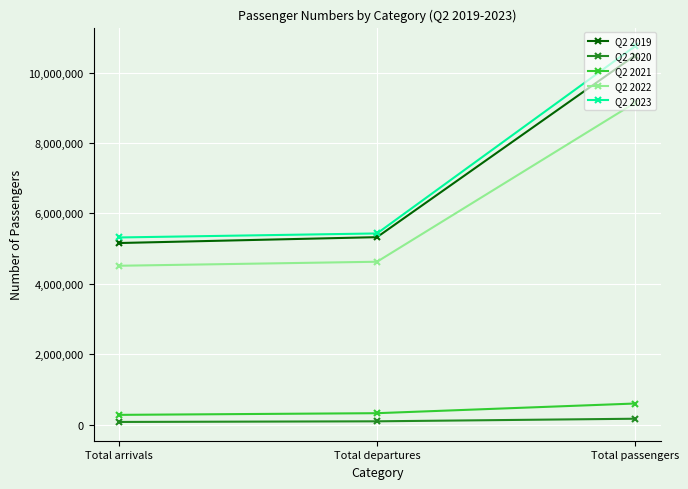

What is the label of the 2nd point from the right?

Total departures